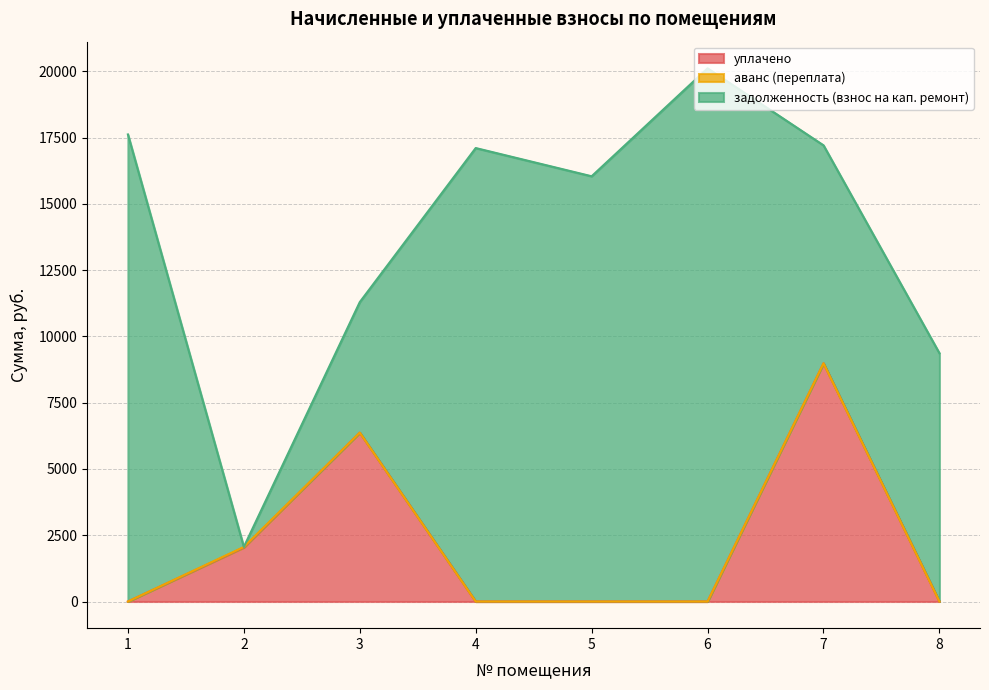

Which category has the highest value across all series?

6